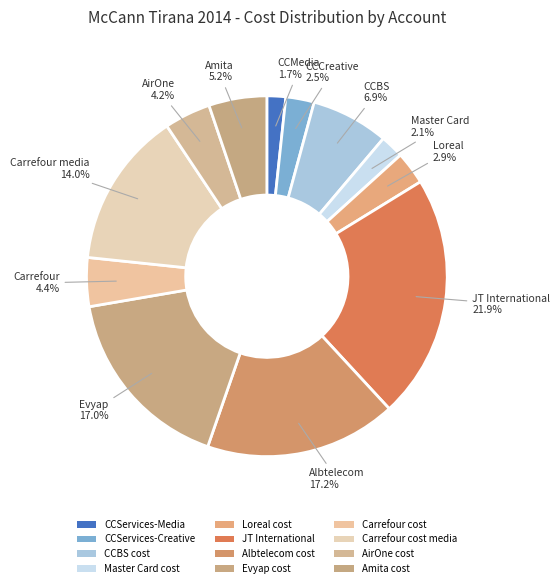

How many slices are in this pie chart?

12